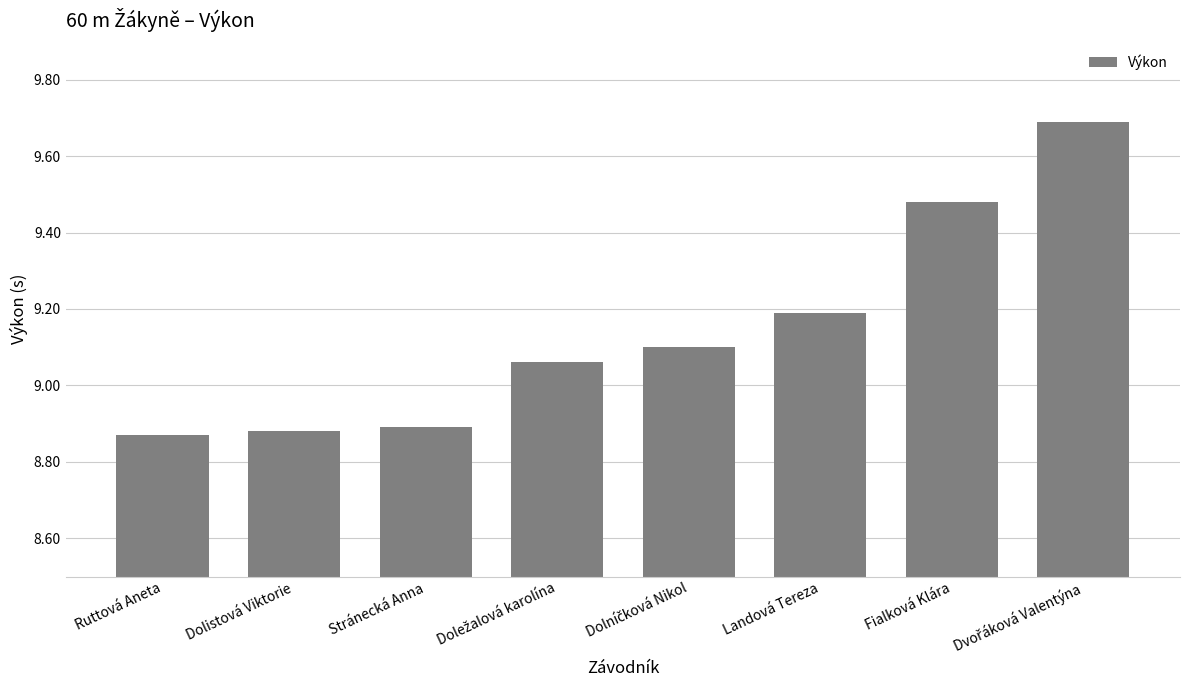

What value does the data have at Landová Tereza?

9.2